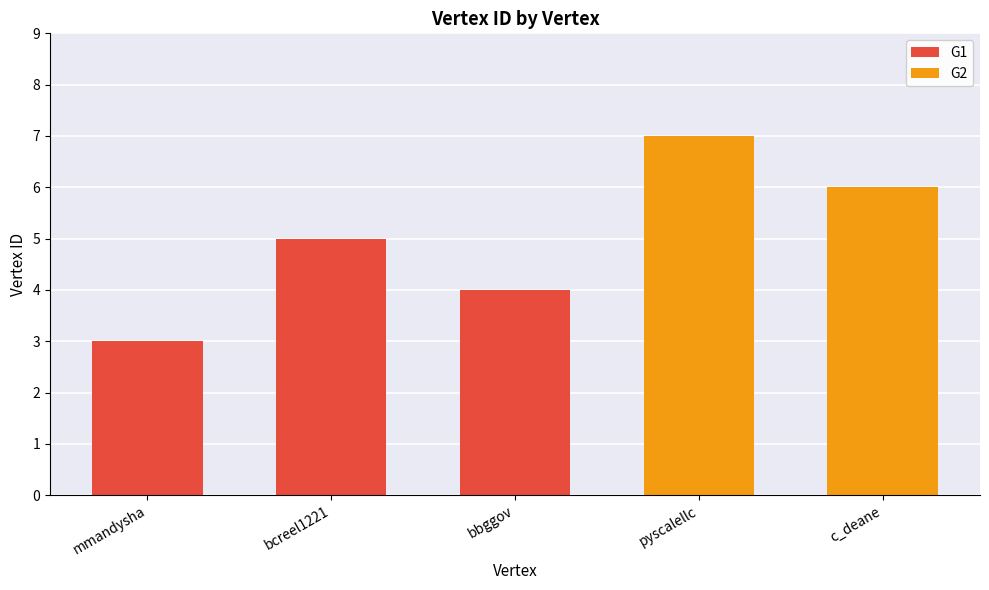

List the labels in order of value, smallest first.

mmandysha, bbggov, bcreel1221, c_deane, pyscalellc